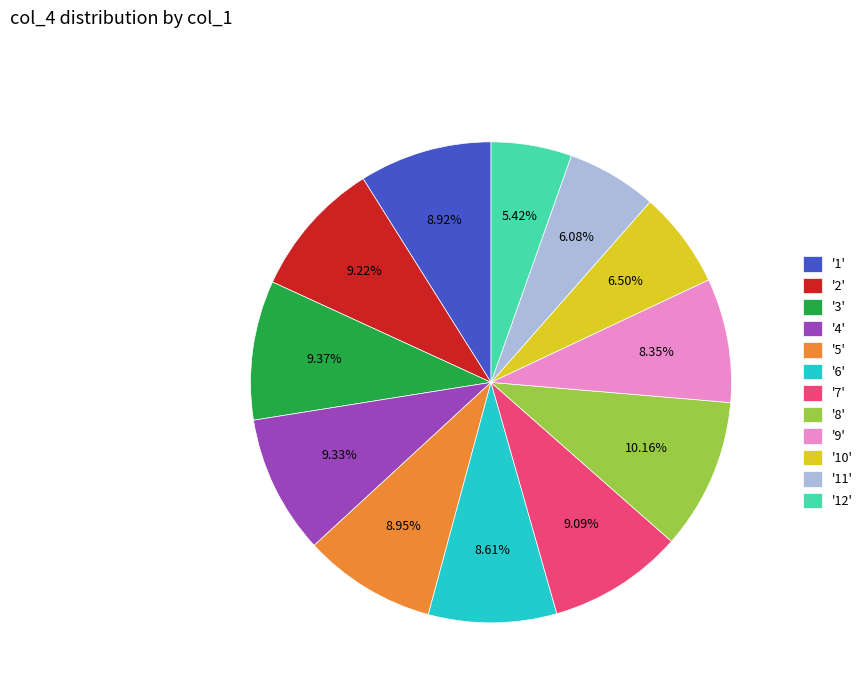

Between '12' and '3', which is larger?

'3'